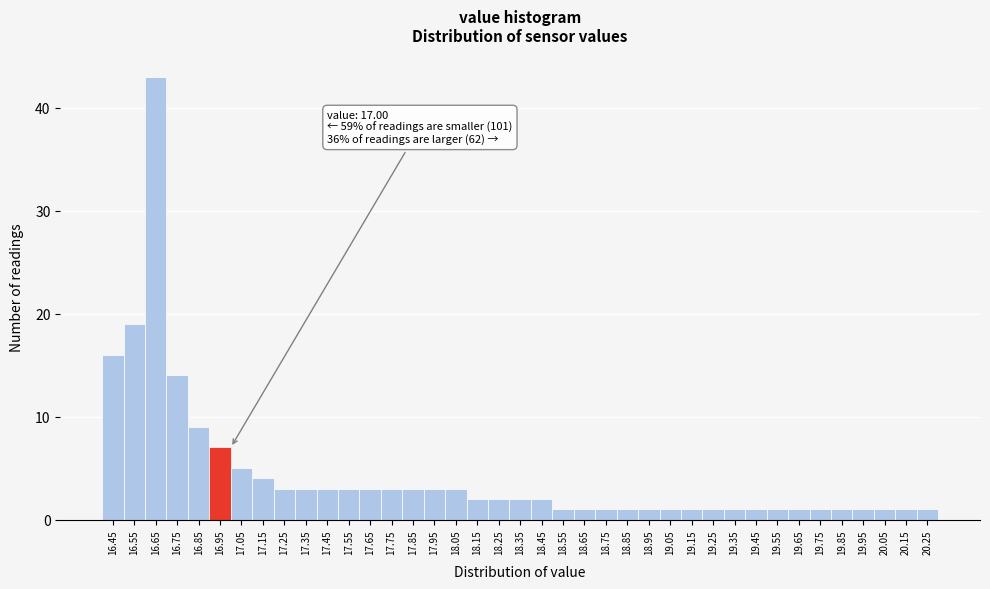

What is the ratio of the value at 16.85 to the value at 19.35?

9.0